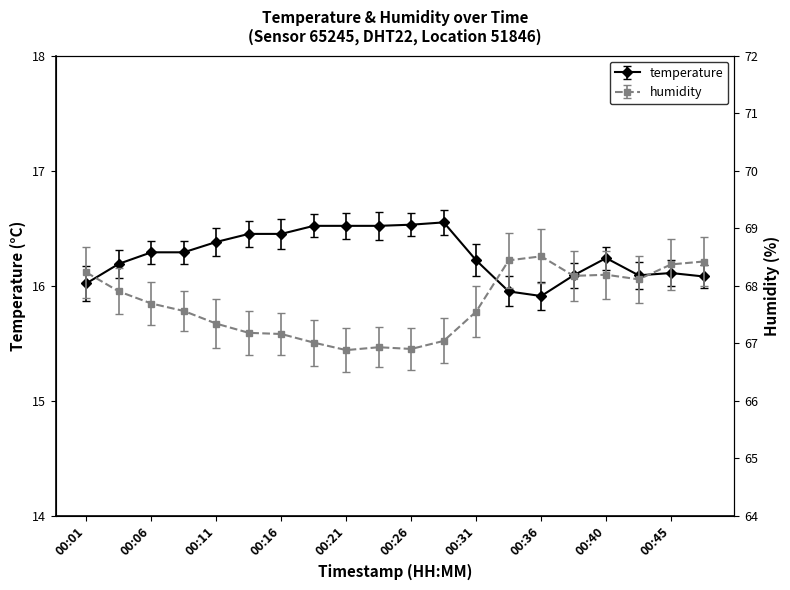

What is the average value of the humidity series?

67.7